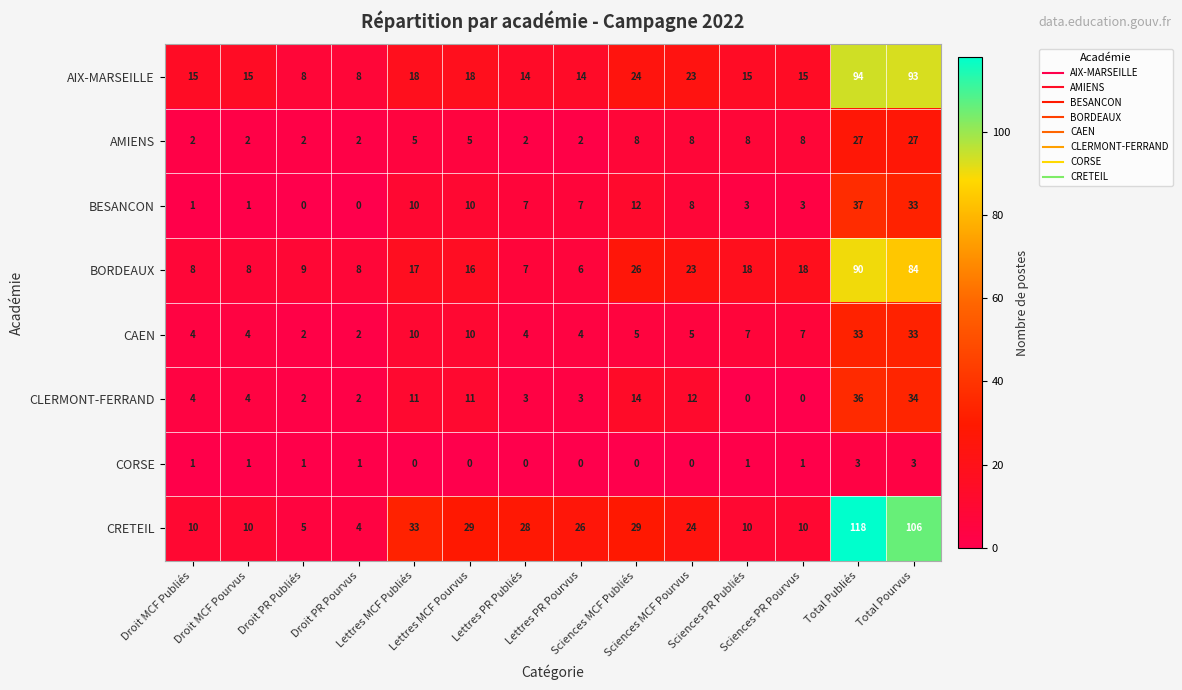

What is the difference between the second highest and minimum values in the CORSE series?

3